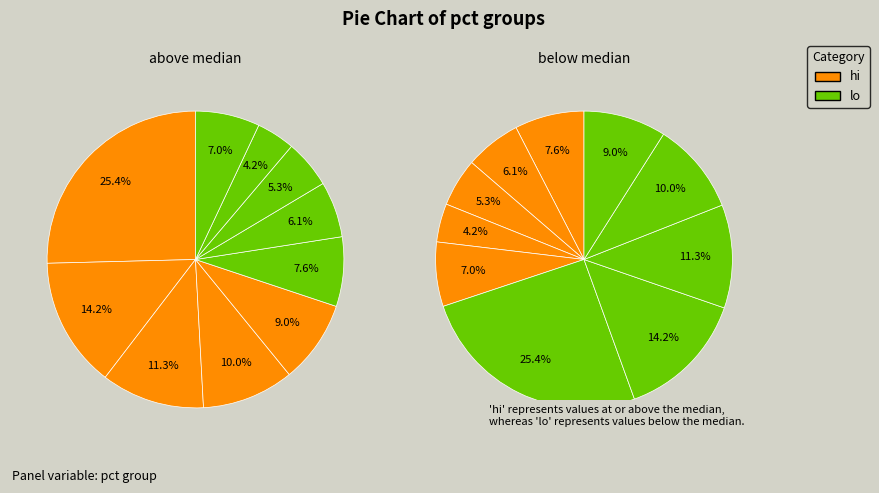

What percentage is the pct45 slice, to the nearest percent?

9%